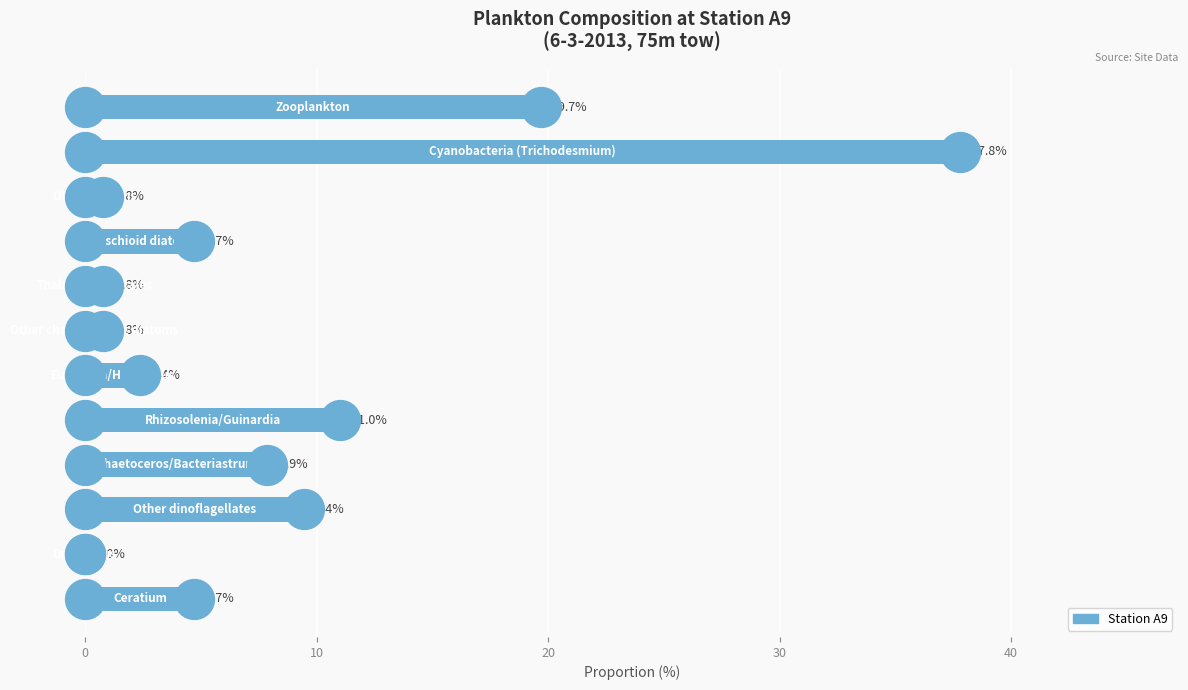

What is the change in value from 6 to 10?

+37.0